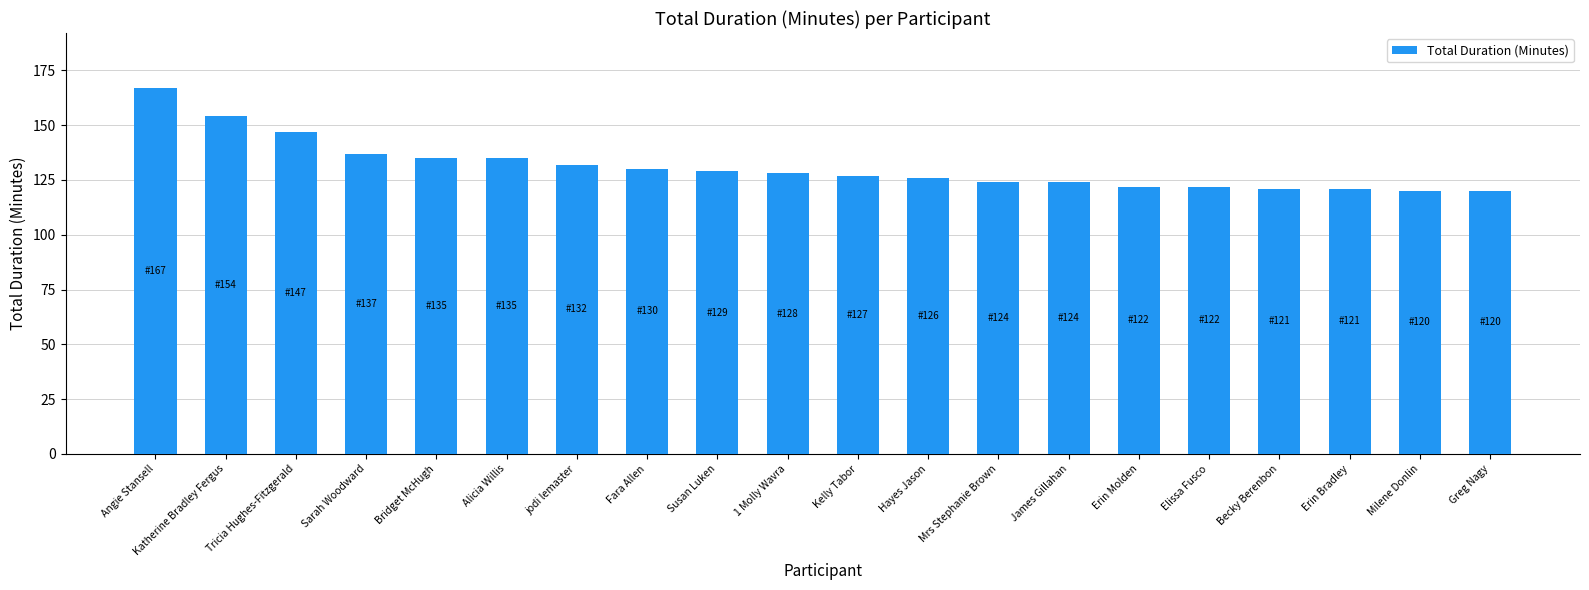

Read the value at Milene Donlin, to the nearest 5.

120